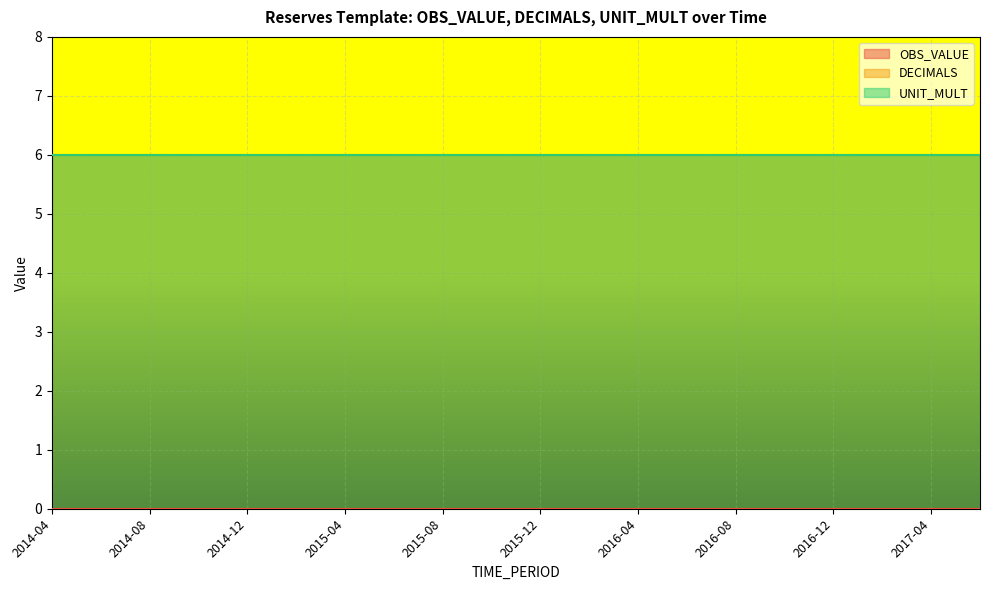

Rank the series by their maximum value, from highest to lowest.

DECIMALS, UNIT_MULT, OBS_VALUE